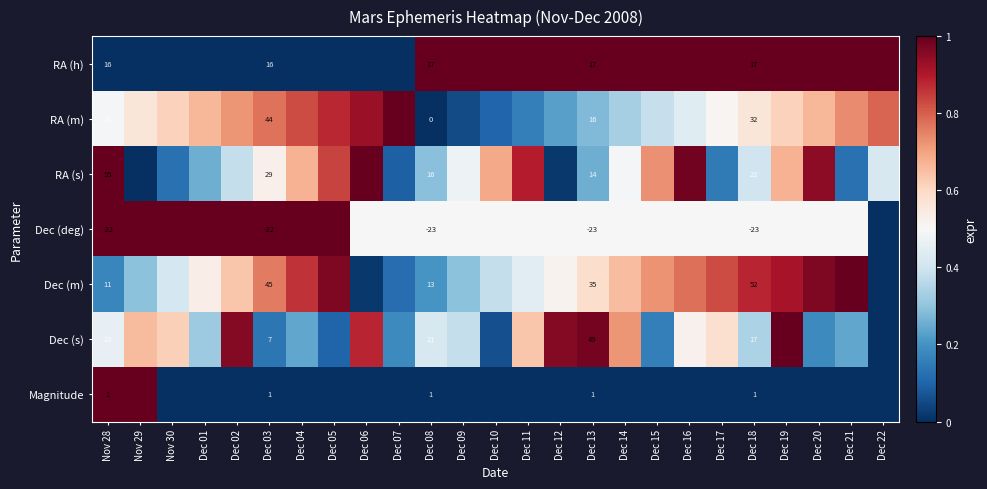

At which label does Magnitude reach its minimum?

Nov 30